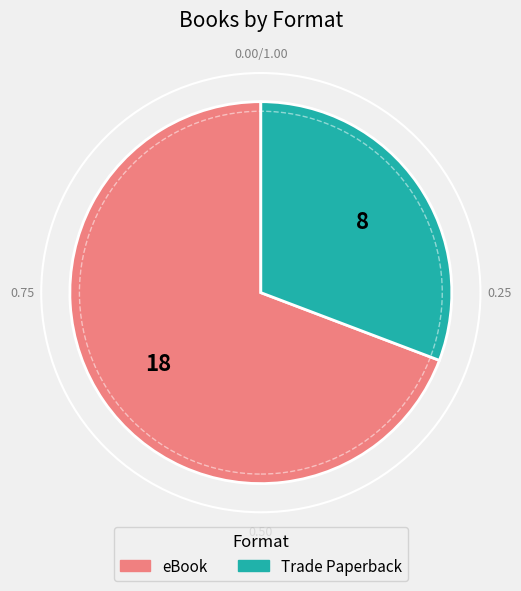

Which has a higher value, eBook or Trade Paperback?

eBook